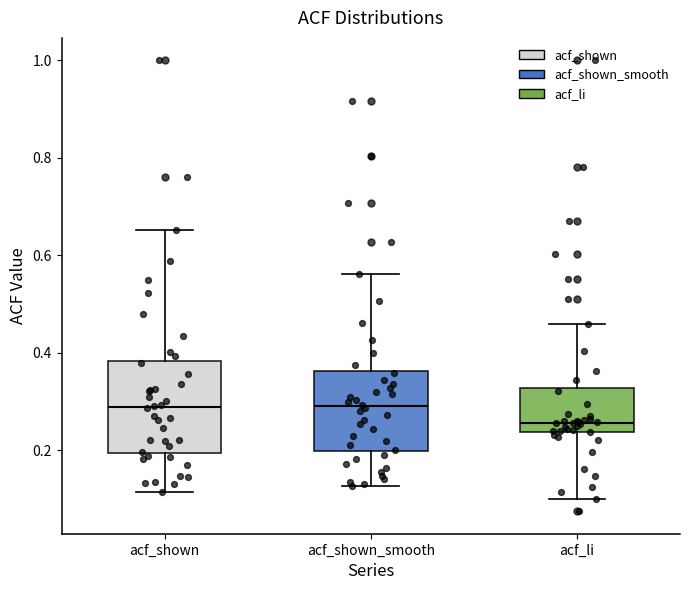

Where does the median line of the box for acf_shown_smooth sit on the y-axis? The values are not printed on the chart, so give them approximately, as read against the axis.

0.30